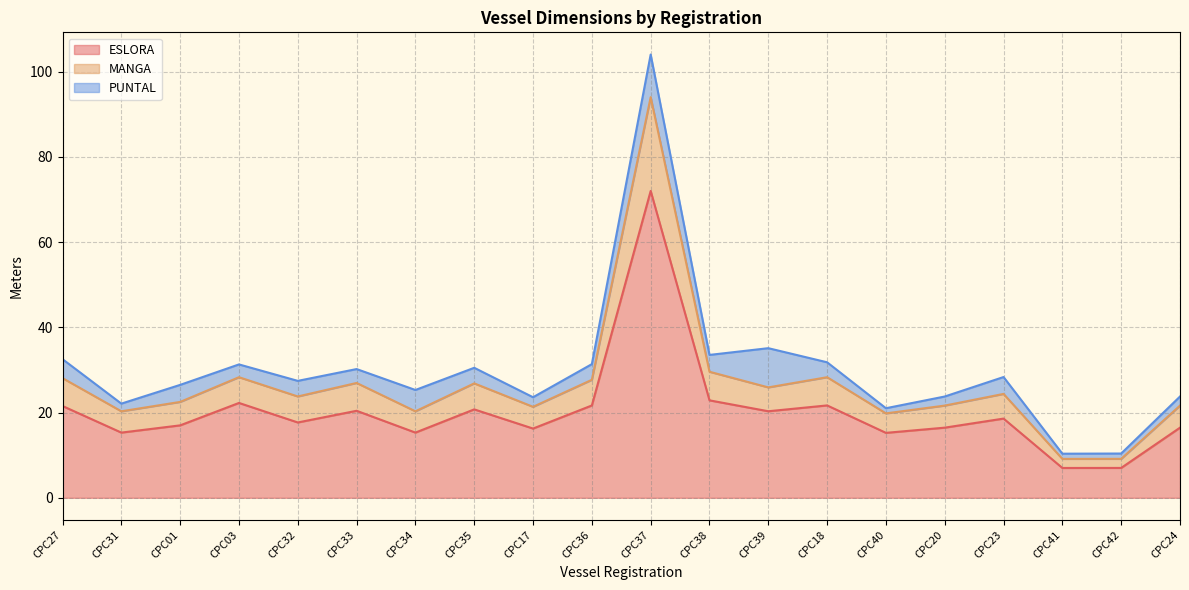

True or false: MANGA and ESLORA intersect in this chart.

False